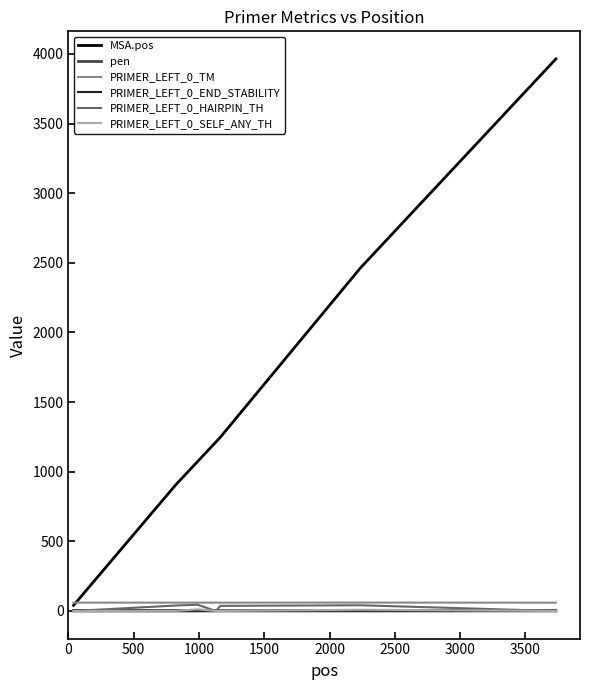

What is the sum of all PRIMER_LEFT_0_END_STABILITY values?

28.0